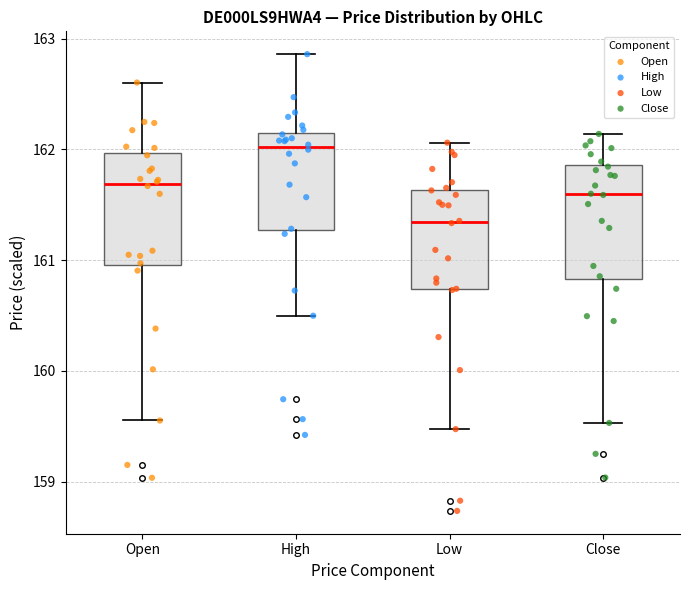

Reading left to right, transcribe this box plot: for each box, give where its median line is, the range the box spans, and where its two whiskers end, as read against the y-axis. The values are not printed on the chart, so give them approximately, as read against the axis.

Open: median 161.7, box 161.0 to 162.0, whiskers 159.6 to 162.6
High: median 162.0, box 161.3 to 162.1, whiskers 160.5 to 162.9
Low: median 161.3, box 160.7 to 161.6, whiskers 159.5 to 162.1
Close: median 161.6, box 160.8 to 161.9, whiskers 159.5 to 162.1